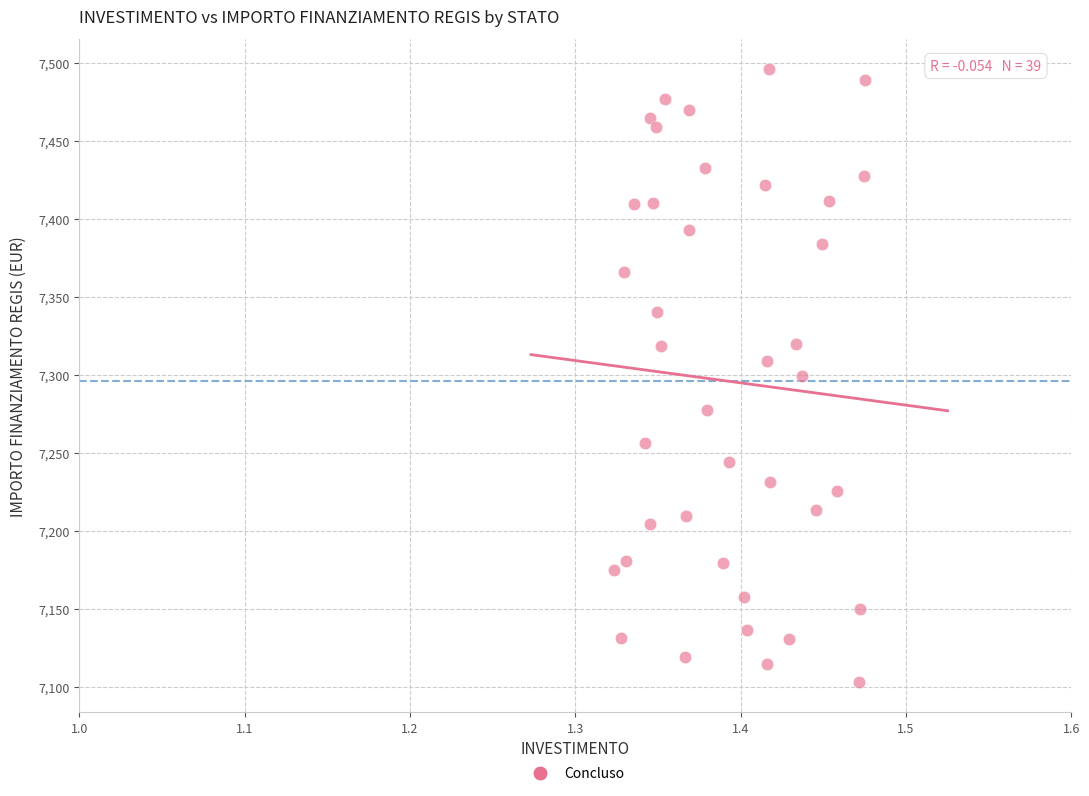

What is the range of Y values (max minus min)?

392.5